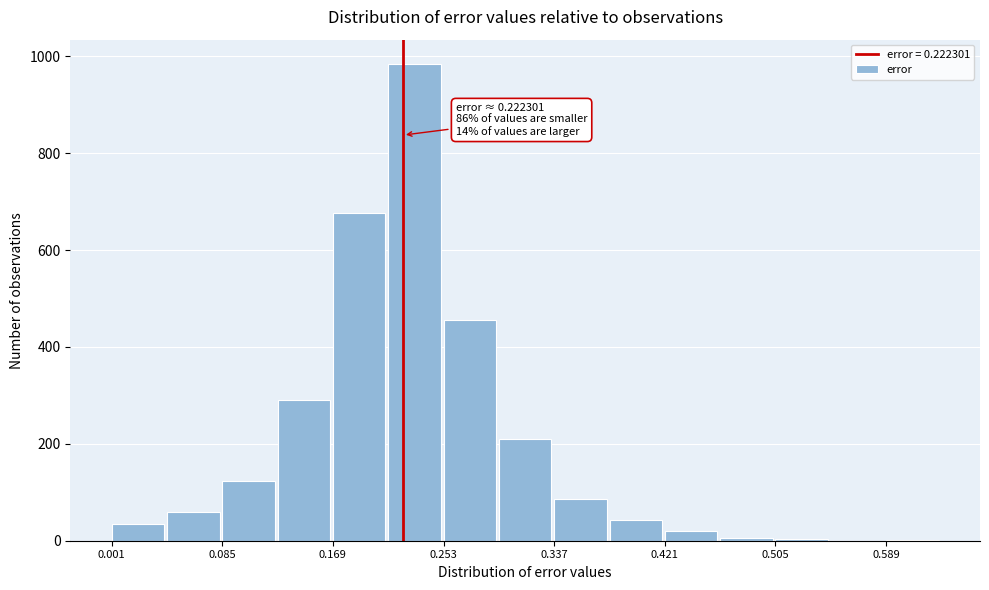

Which range on the x-axis has the tallest bar?

0.21 to 0.25